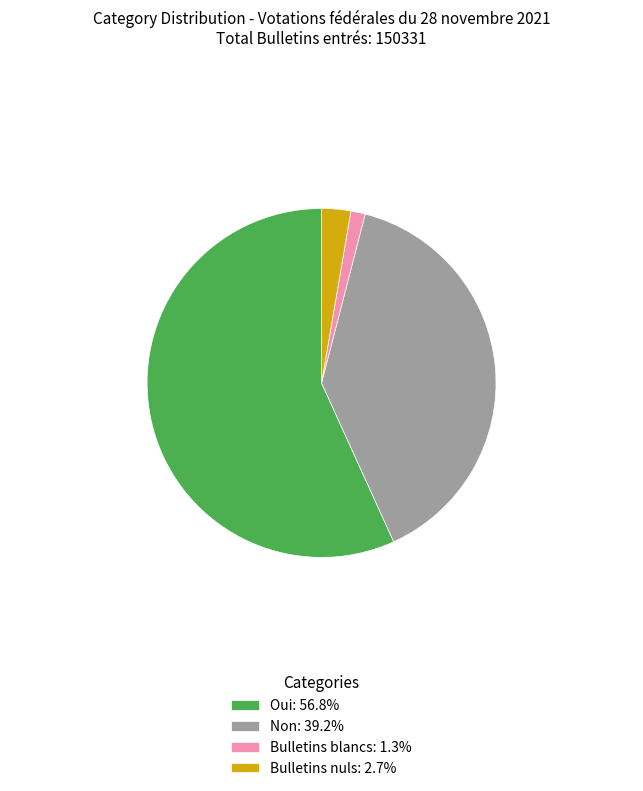

Is there any slice that represents more than half of the pie?

Yes